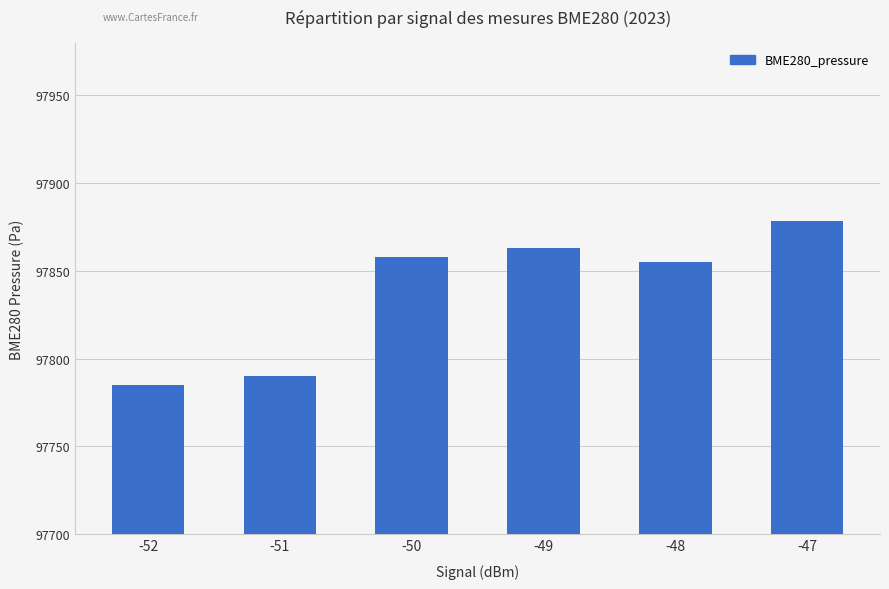

What is the minimum value shown in the chart?

97785.1